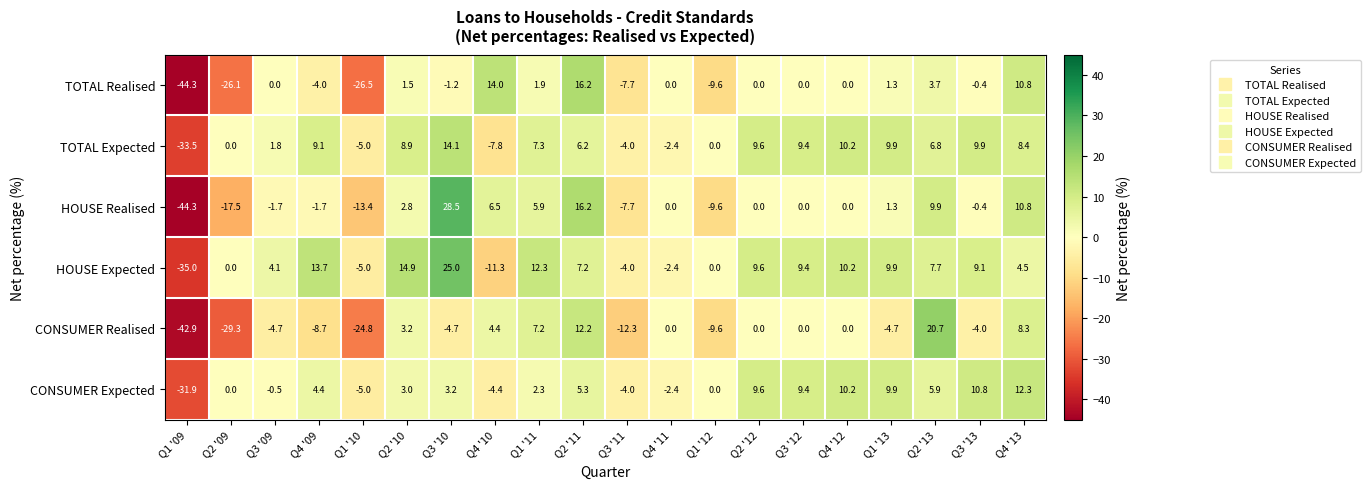

List the series in order of their peak value, lowest first.

CONSUMER Expected, TOTAL Expected, TOTAL Realised, CONSUMER Realised, HOUSE Expected, HOUSE Realised